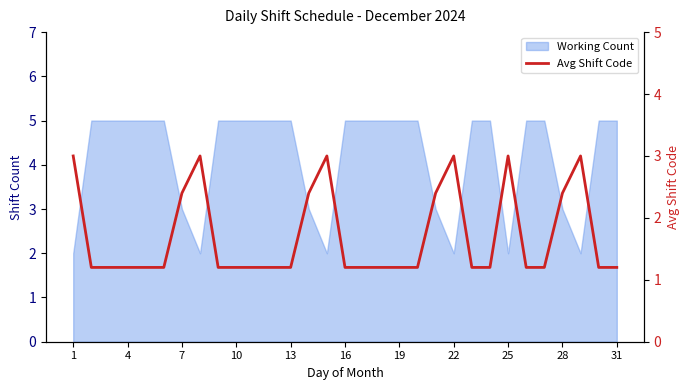

Does the chart have visible grid lines?

No